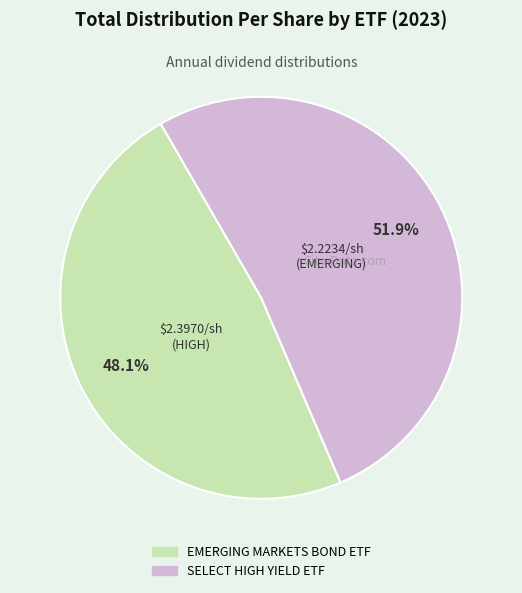

Count the number of slices in the pie.

2